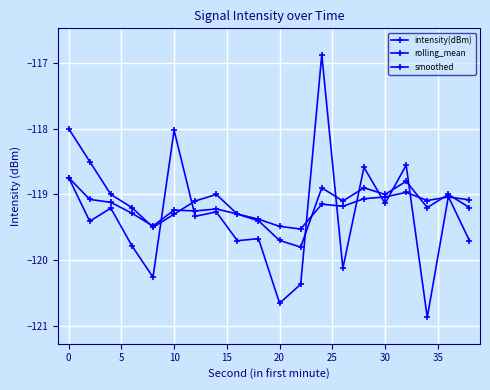

Is this an area chart (filled region under the line)?

No